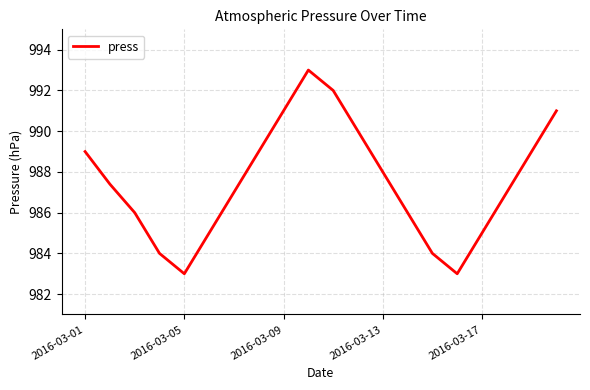

What is the minimum value shown in the chart?

983.0